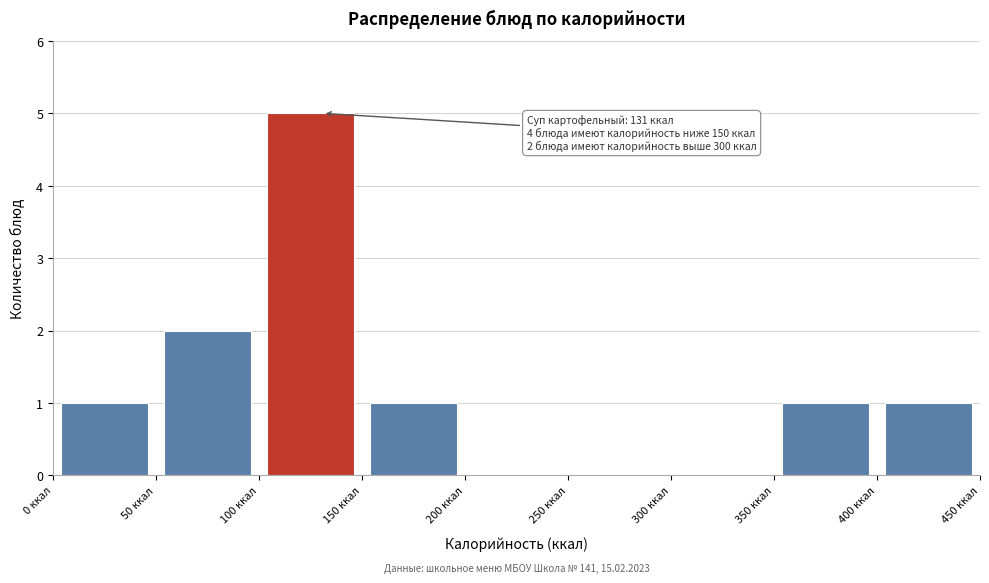

Over which range of the x-axis is the bar tallest?

100 to 150